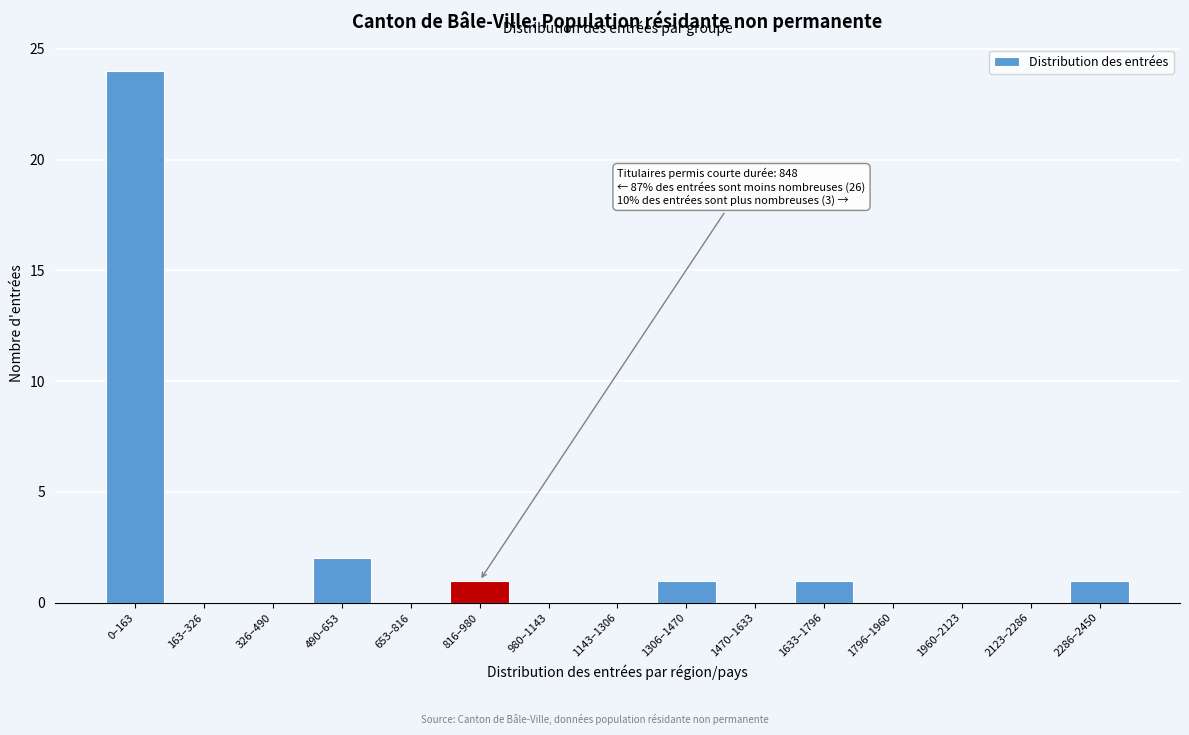

Reading right to left, transcribe all the data shown in this chart.

2286–2450=1	2123–2286=0	1960–2123=0	1796–1960=0	1633–1796=1	1470–1633=0	1306–1470=1	1143–1306=0	980–1143=0	816–980=1	653–816=0	490–653=2	326–490=0	163–326=0	0–163=24